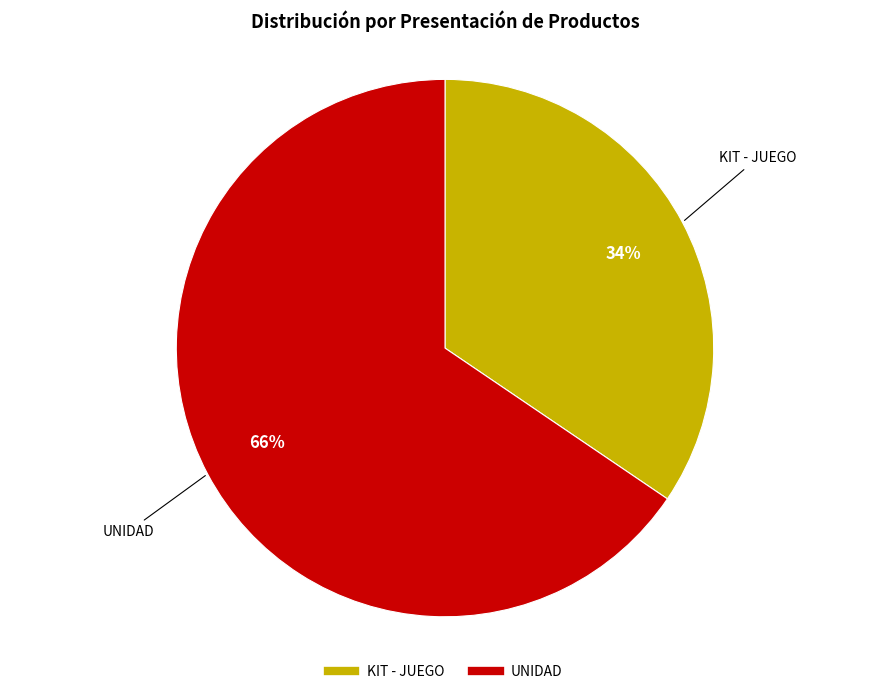

Count the number of slices in the pie.

2